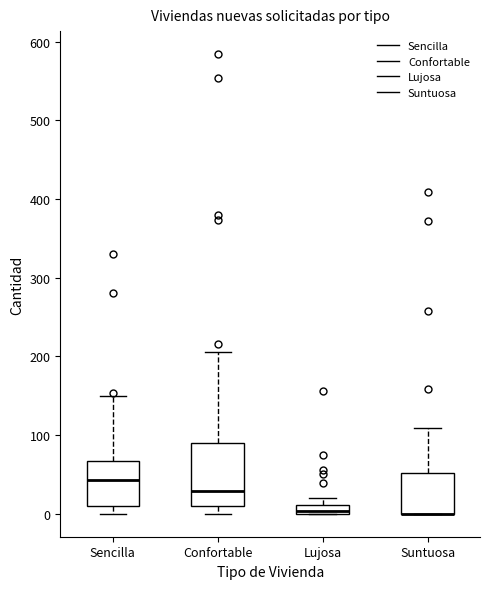

Where is the upper edge of the box for Lujosa on the y-axis? The values are not printed on the chart, so give them approximately, as read against the axis.

10